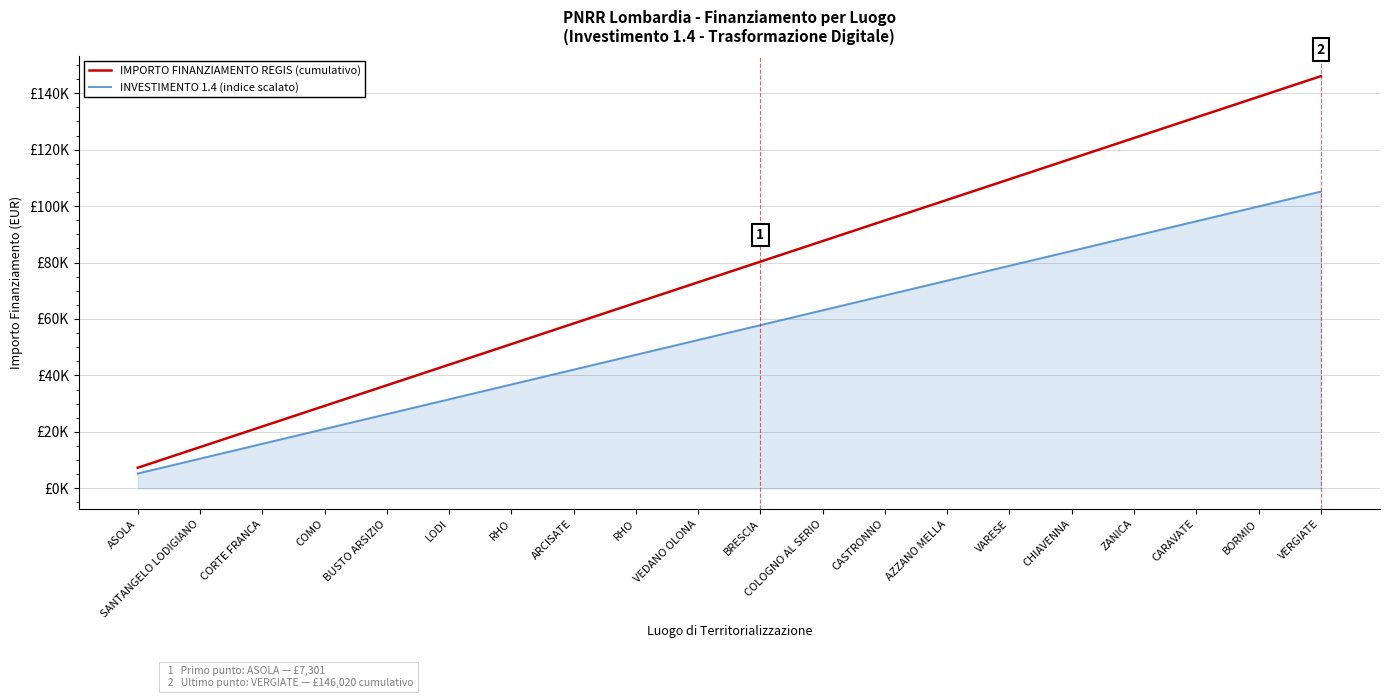

Where does the IMPORTO FINANZIAMENTO REGIS (cumulativo) series first go above 80311?

COLOGNO AL SERIO